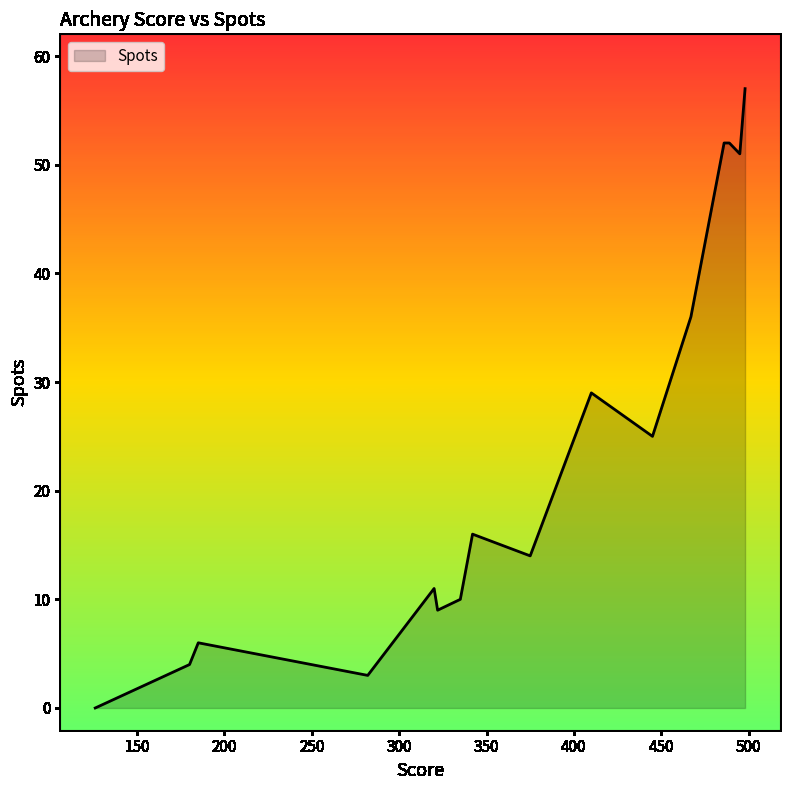

What is the difference between the maximum and minimum values?

57